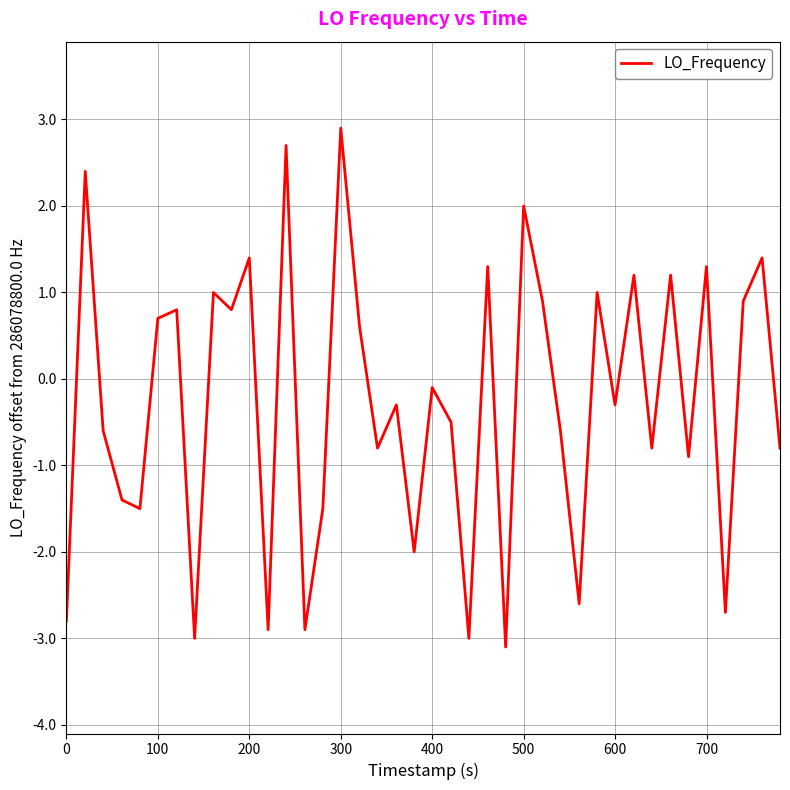

Does the chart display data point markers on the line(s)?

No